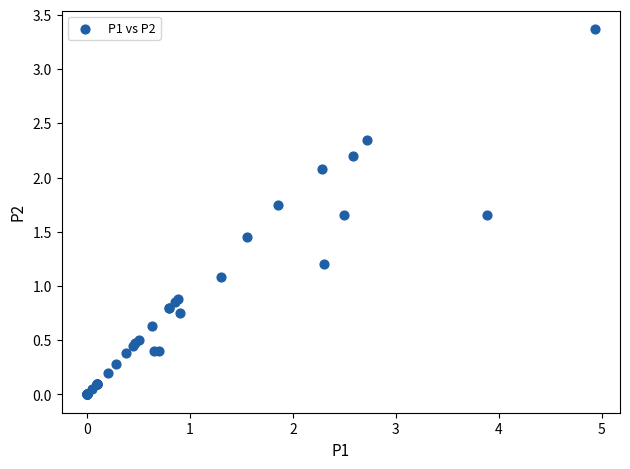

What Y value in the scatter plot is closest to 1?

1.1